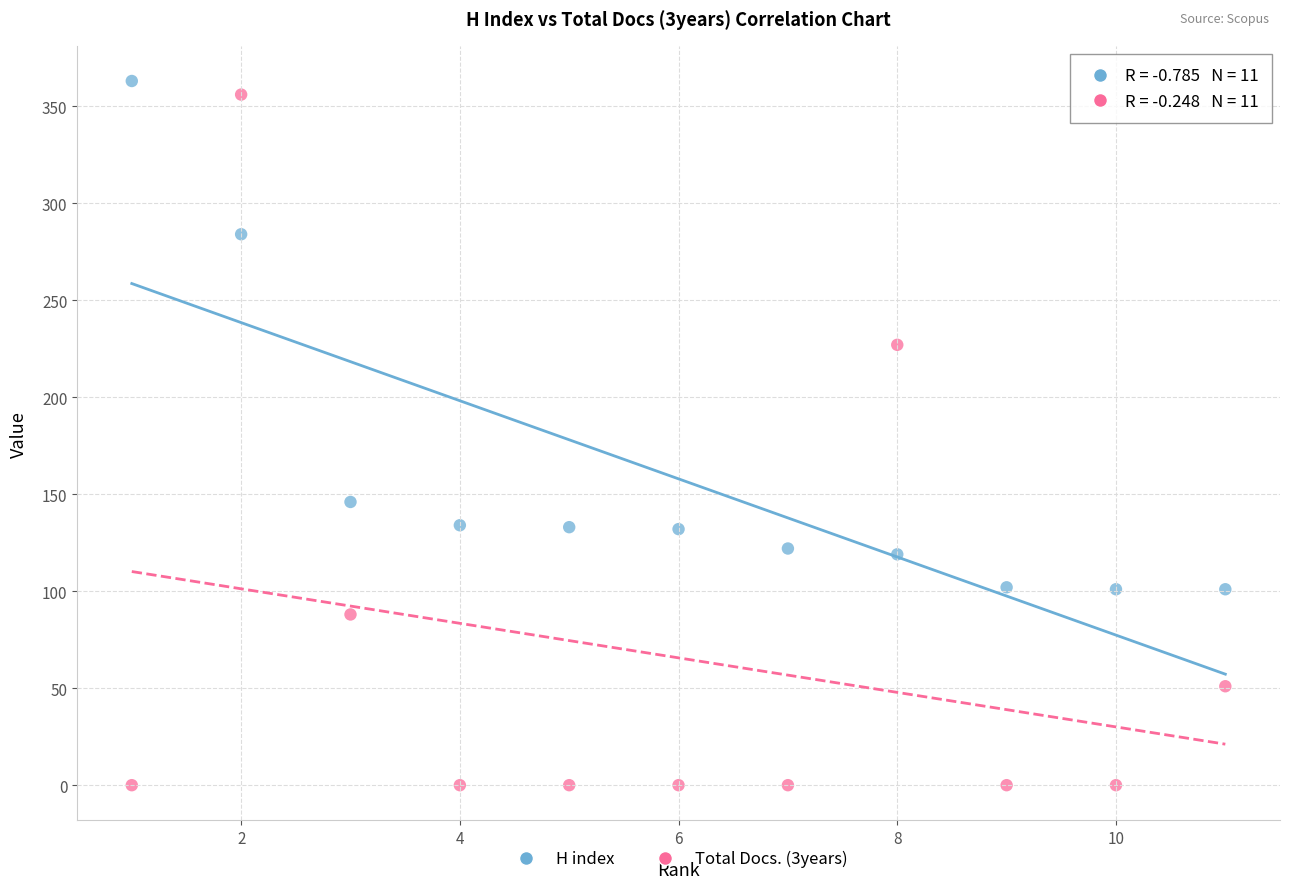

Which series has the largest Y range (max minus min)?

Total Docs. (3years)